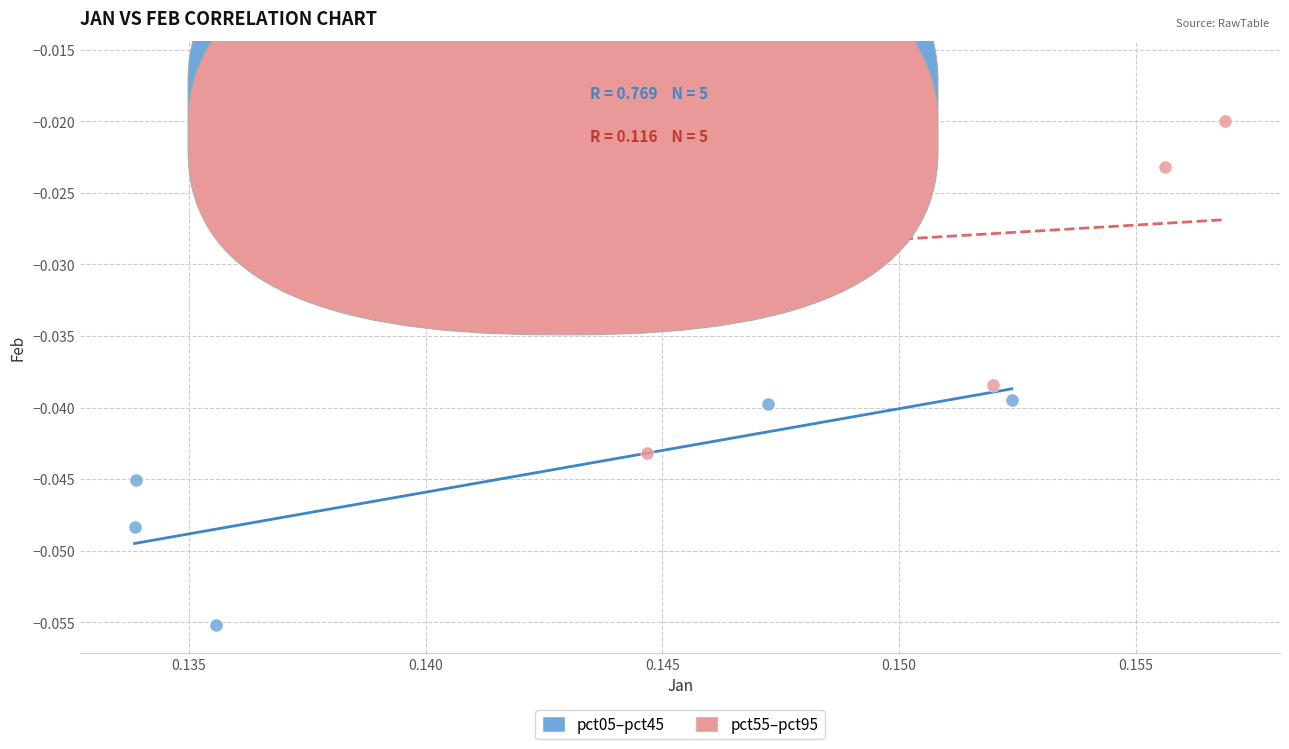

Which series contains the highest Y value?

pct55–pct95